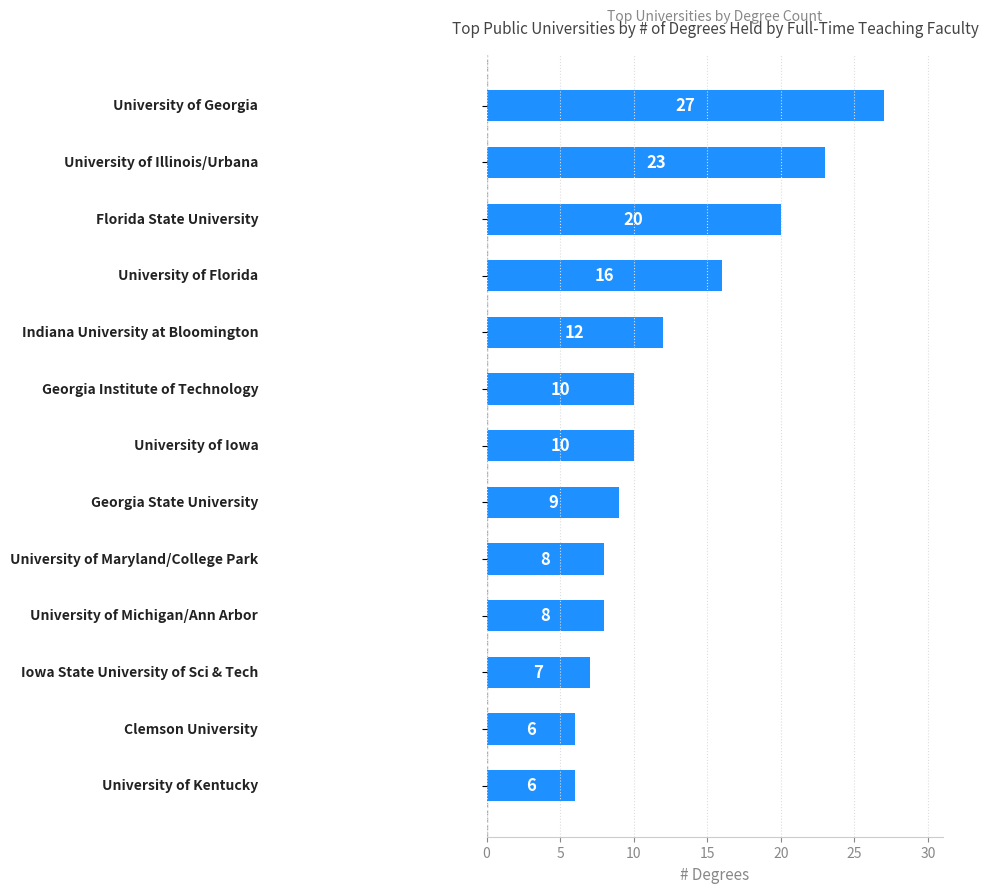

What is the value of the 7th bar from the top?

10